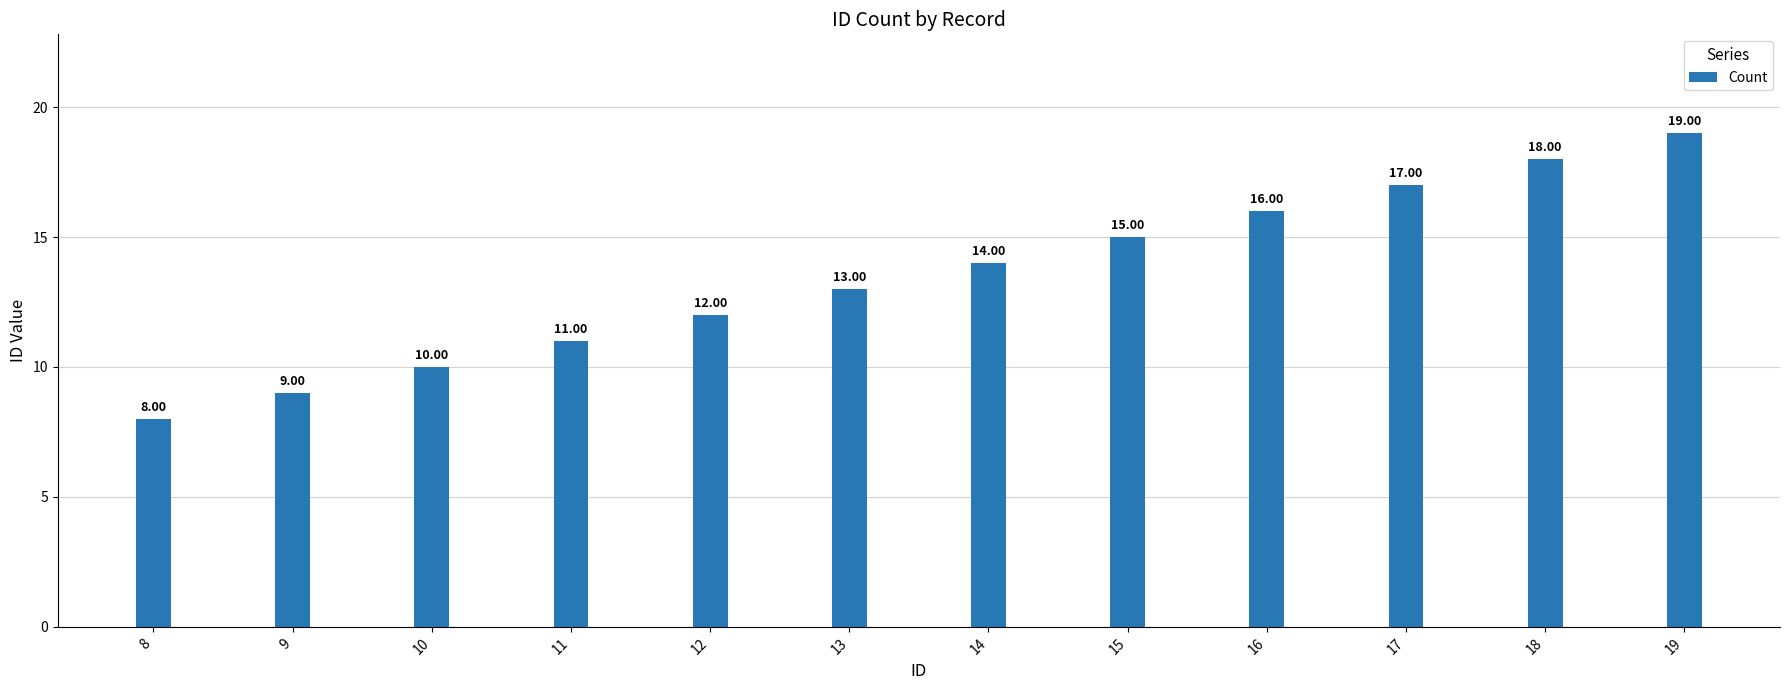

What is the ratio of the value at 15 to the value at 14?

1.1